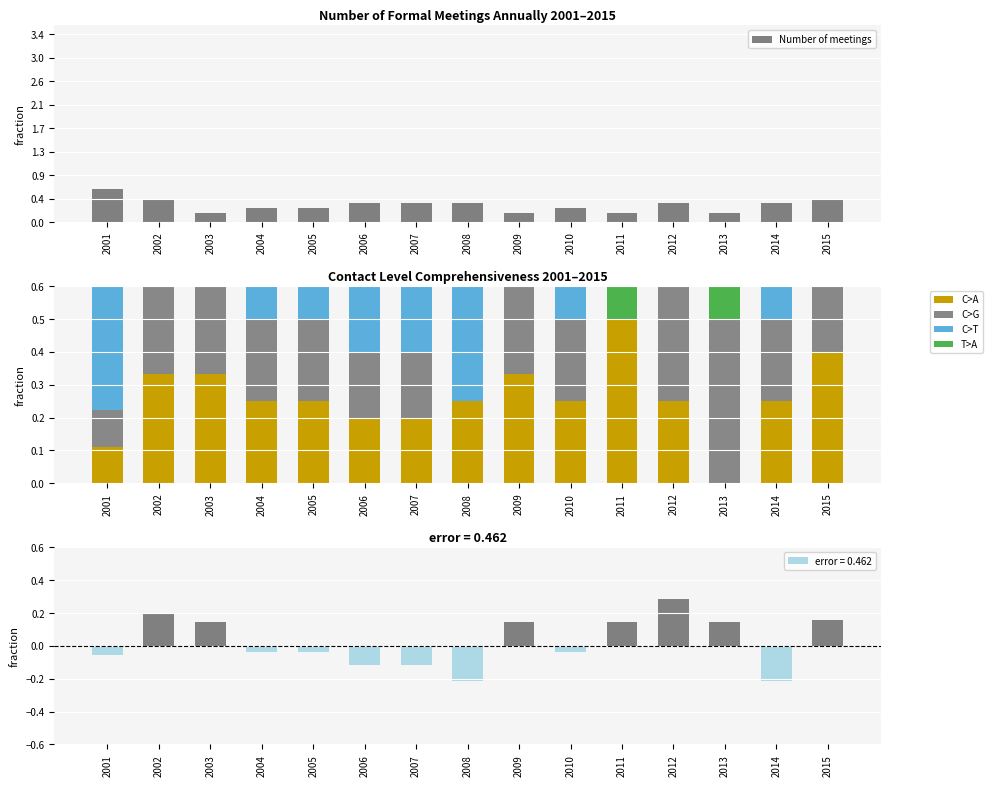

At which category is the sum across all series the highest?

2001